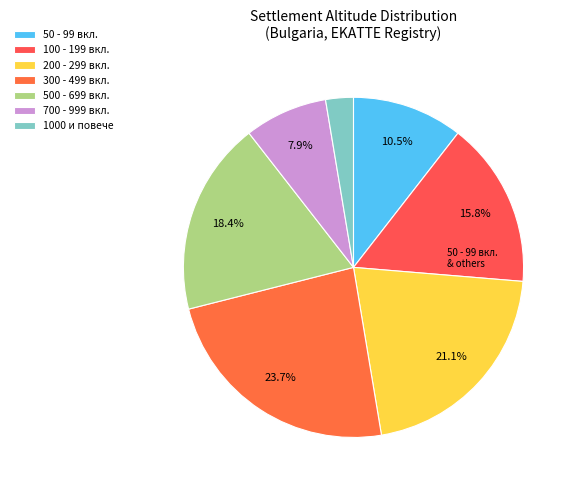

How many segments does this pie chart have?

7